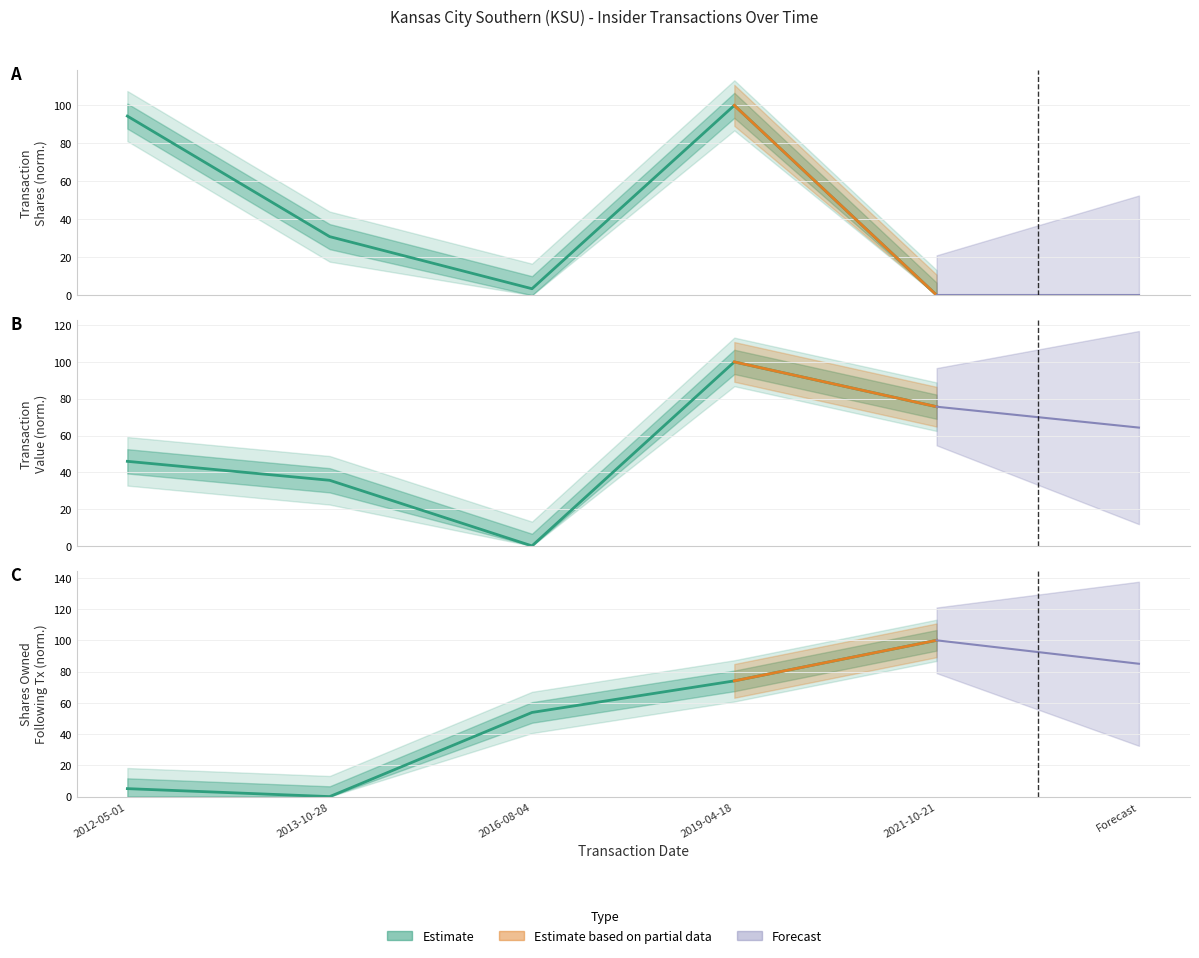

The transactionShares series shows 3.4 at 2016-08-04. True or false?

True